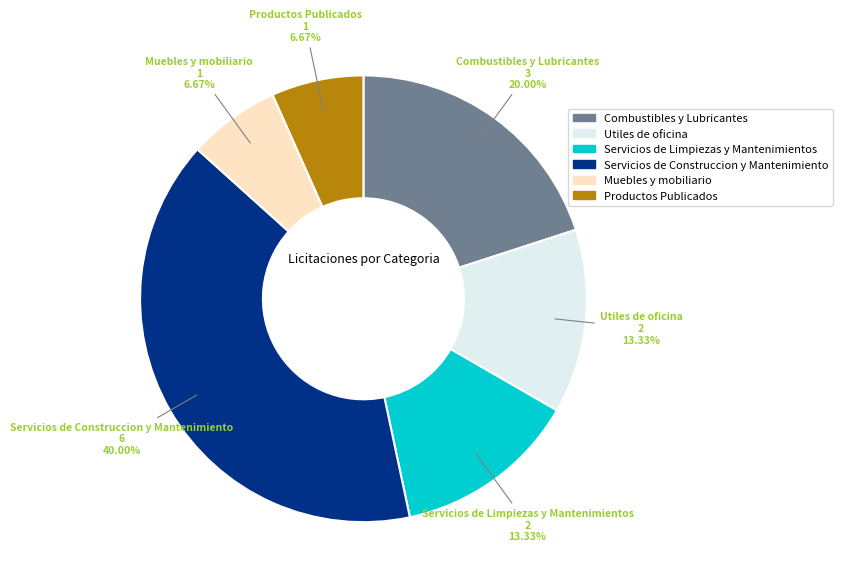

How many segments does this pie chart have?

6